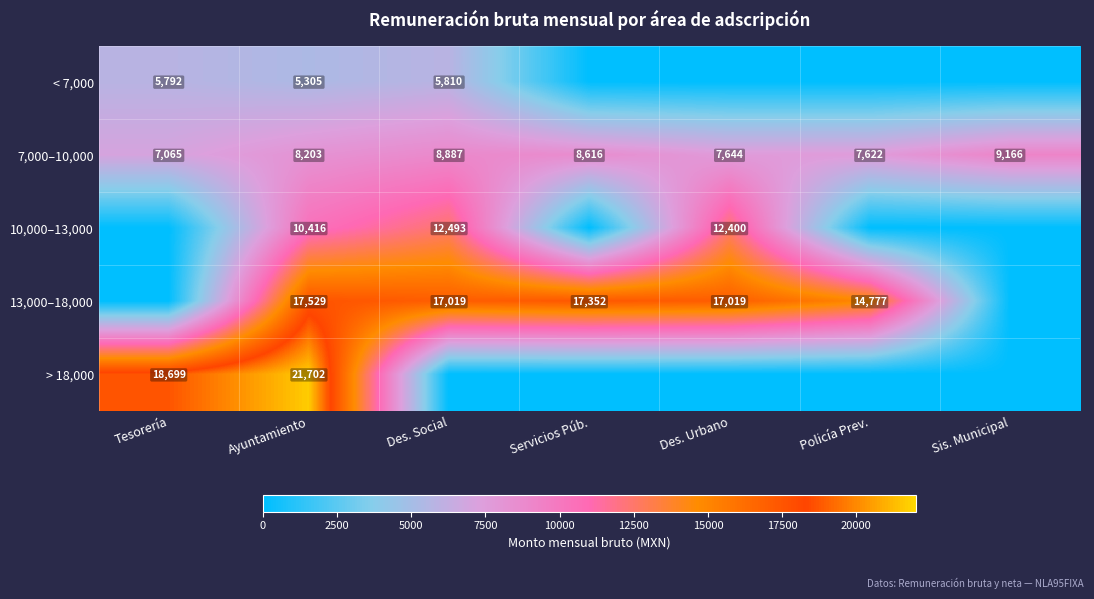

What is the difference between the second highest and second lowest values in the 7,000–10,000 series?

1265